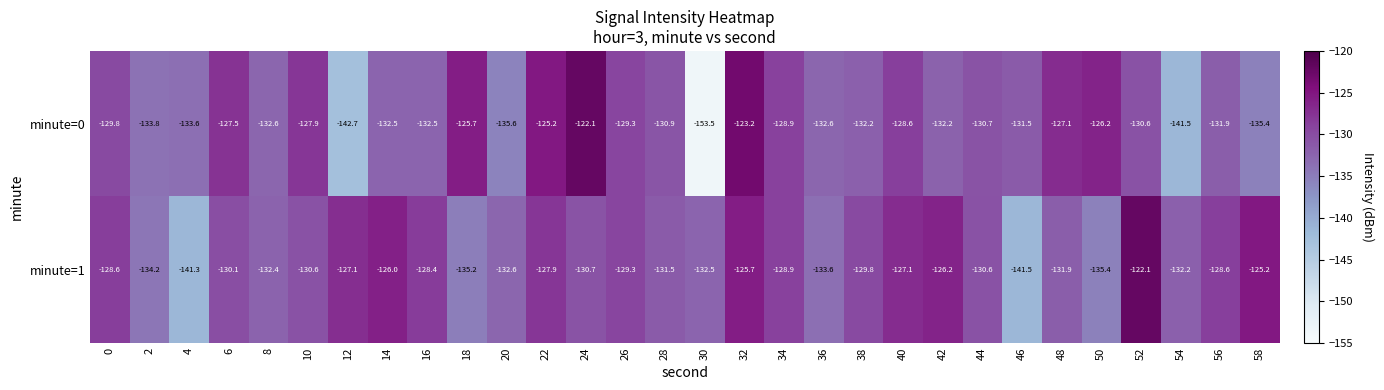

At which category does the chart reach its minimum across all series?

30